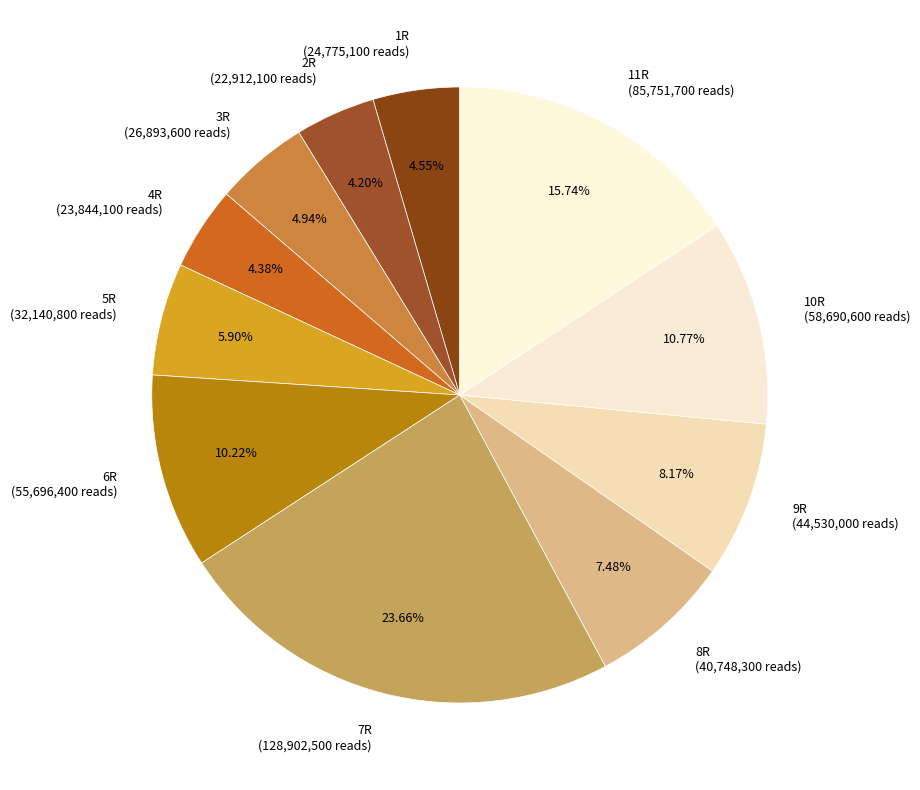

The 8R slice represents 7% of the pie. True or false?

True